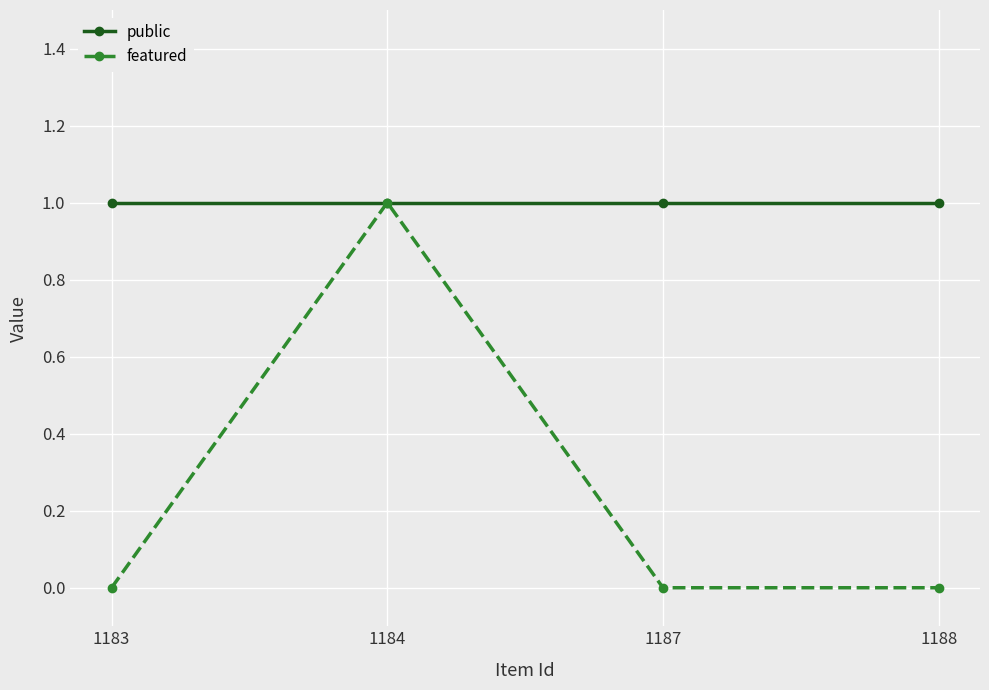

Rank the series by their average value, from highest to lowest.

public, featured